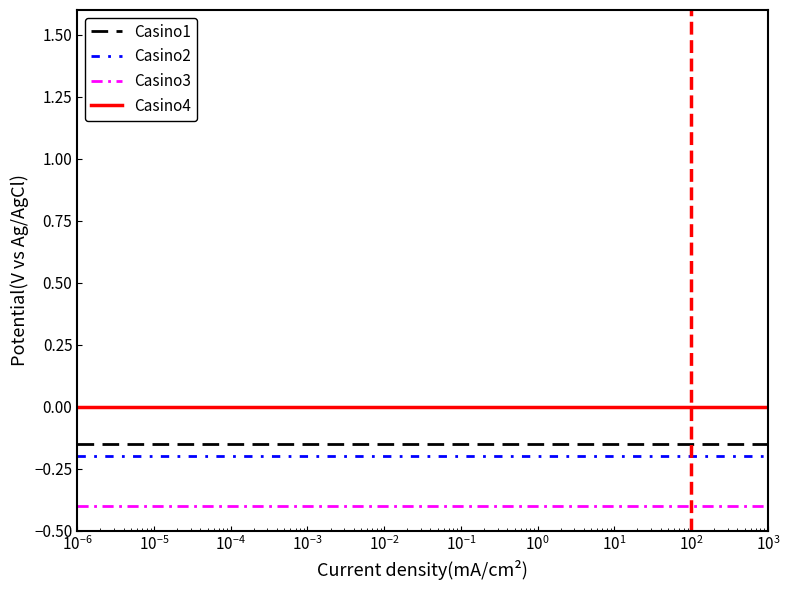

True or false: Casino1 and Casino4 intersect in this chart.

False